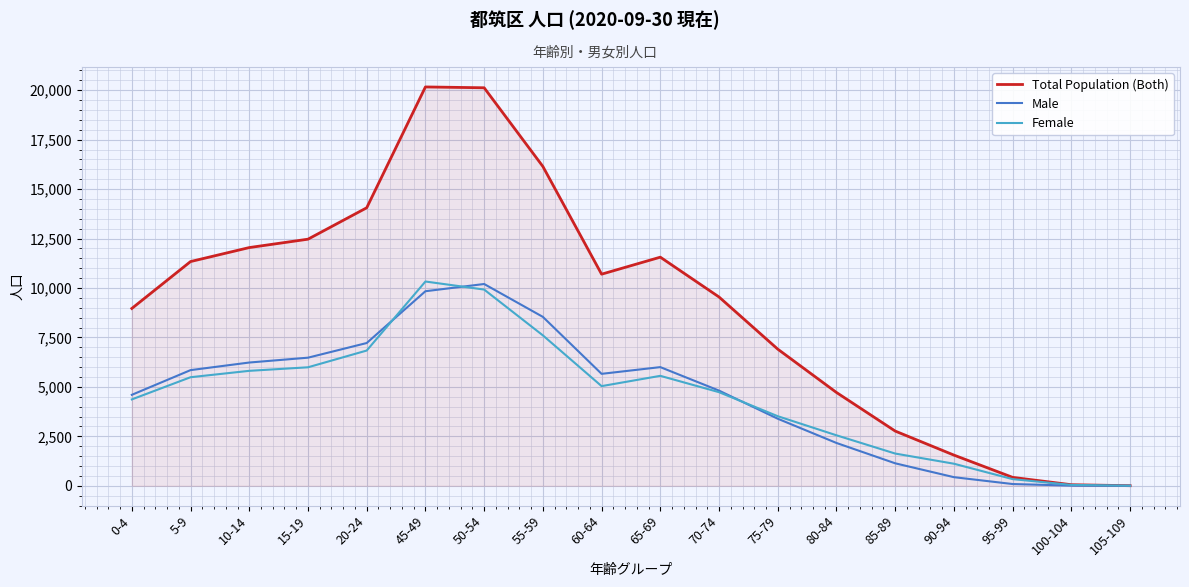

What is the maximum value for Female?

10328